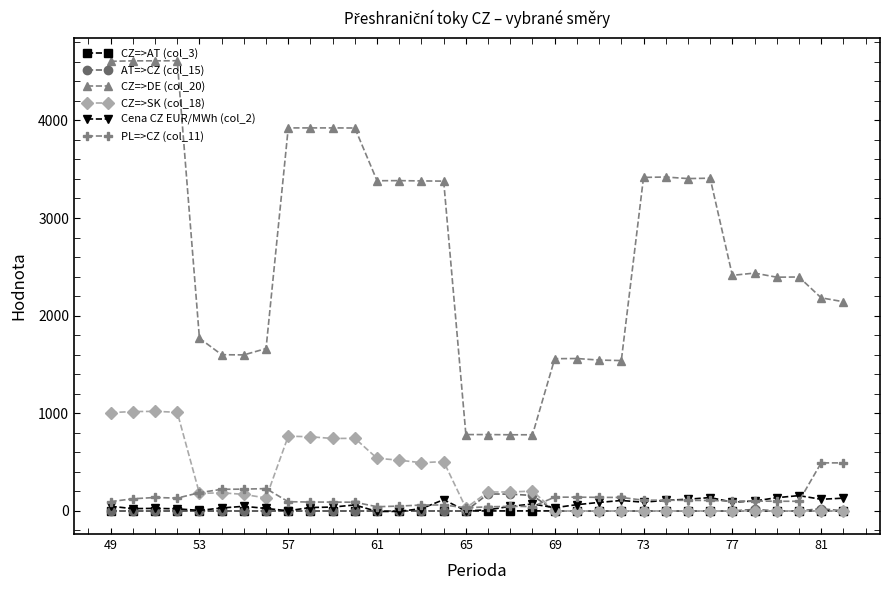

True or false: PL=>CZ (col_11) has more than 0 interior local peaks.

True